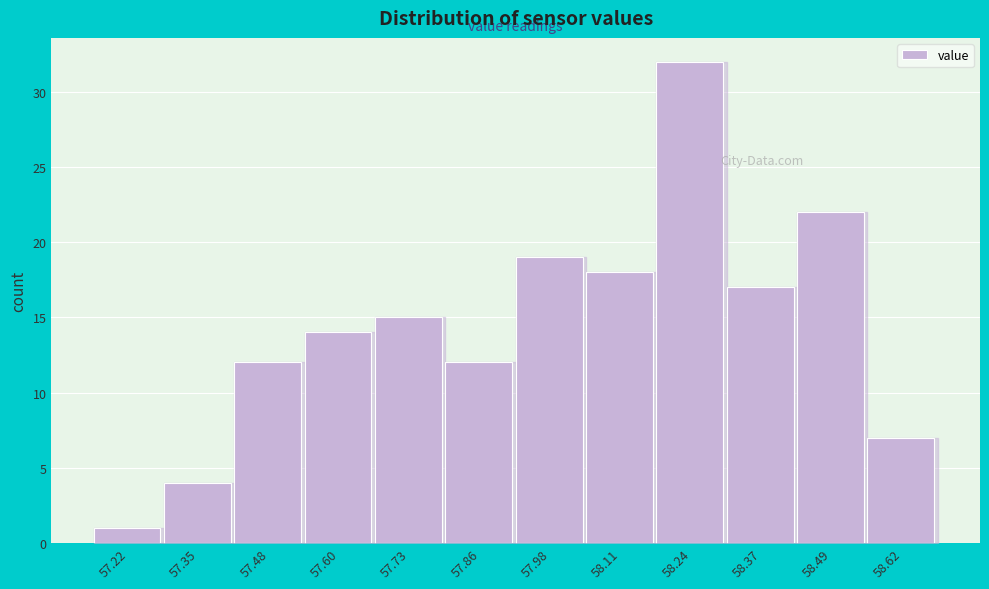

Reading left to right, list all the values displayed in this chart.

1	4	12	14	15	12	19	18	32	17	22	7